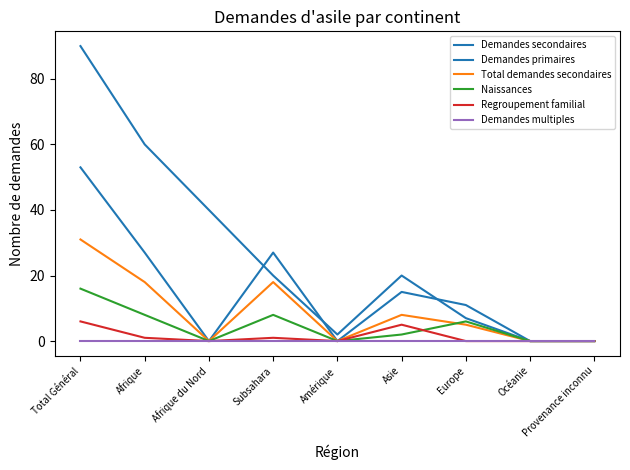

Does the chart display data point markers on the line(s)?

No